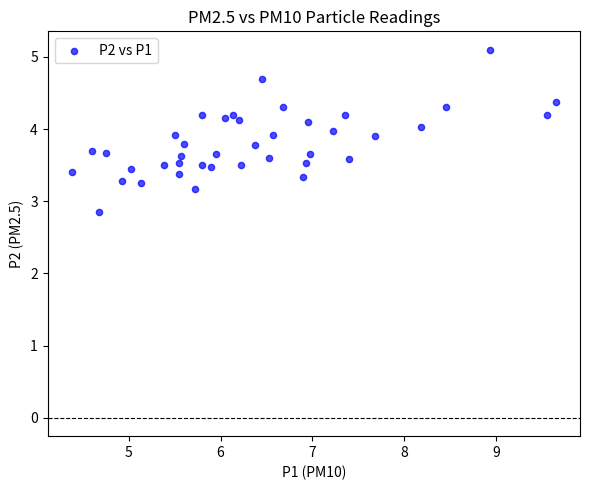

What is the range of X values (max minus min)?

5.3